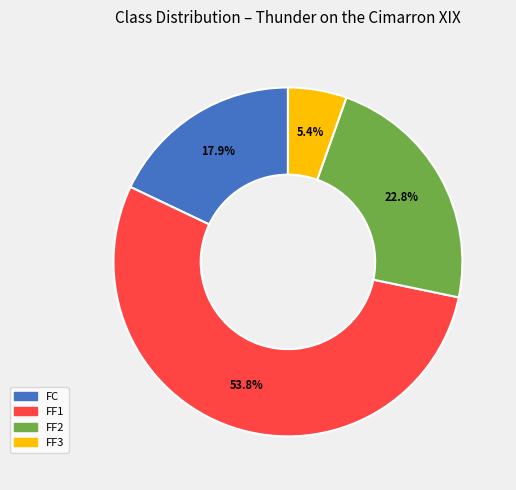

Does FC represent more than half of the total?

No